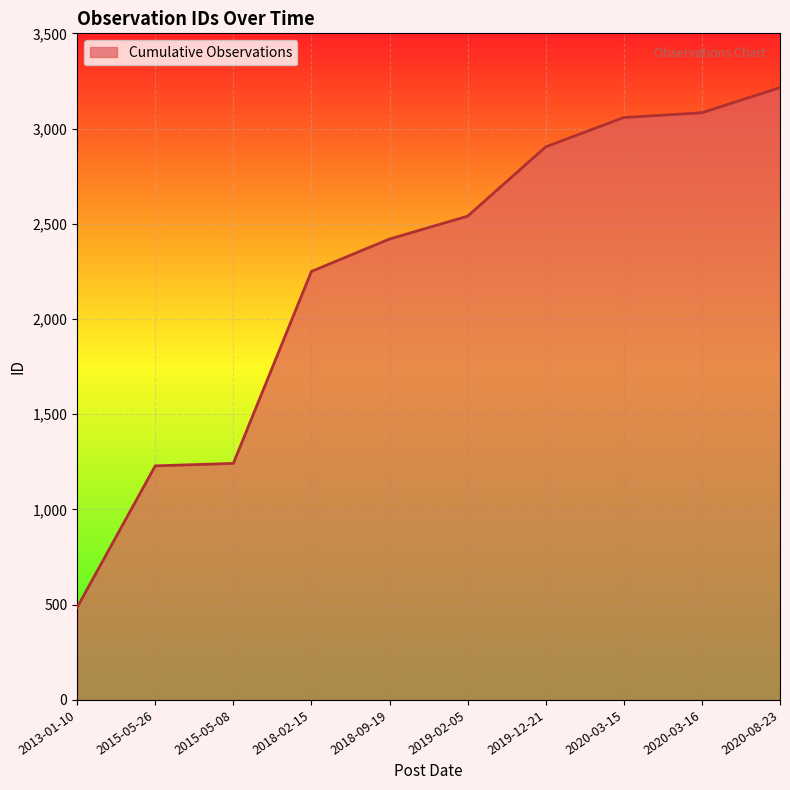

Approximately how many times larger is the value at 2015-05-08 compared to 2020-03-15?

0.4